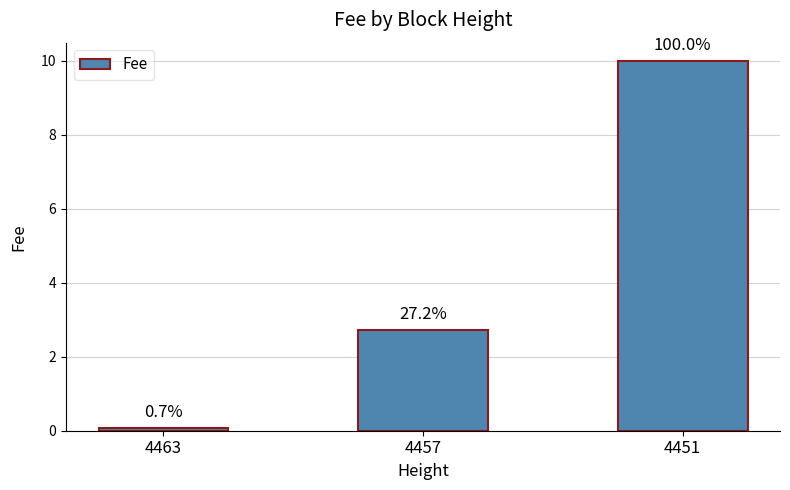

List the labels in order of value, smallest first.

4463, 4457, 4451